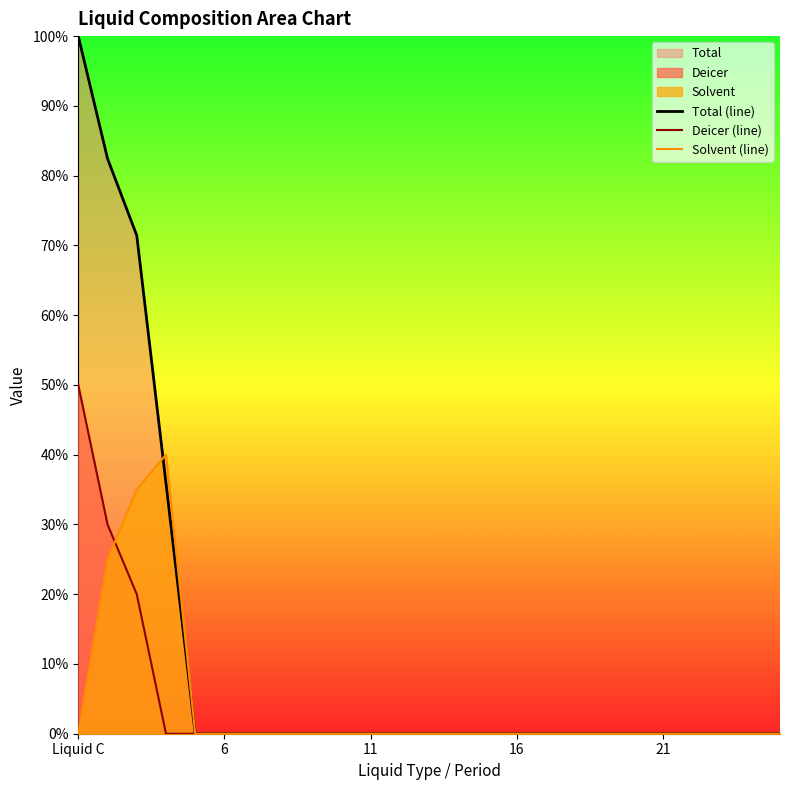

Which label corresponds to the largest value in the chart?

Liquid C